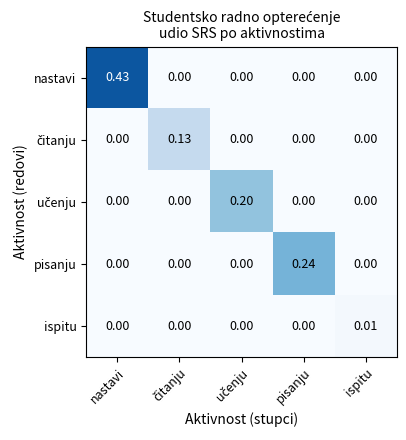

Which series has the largest total across all categories?

nastavi